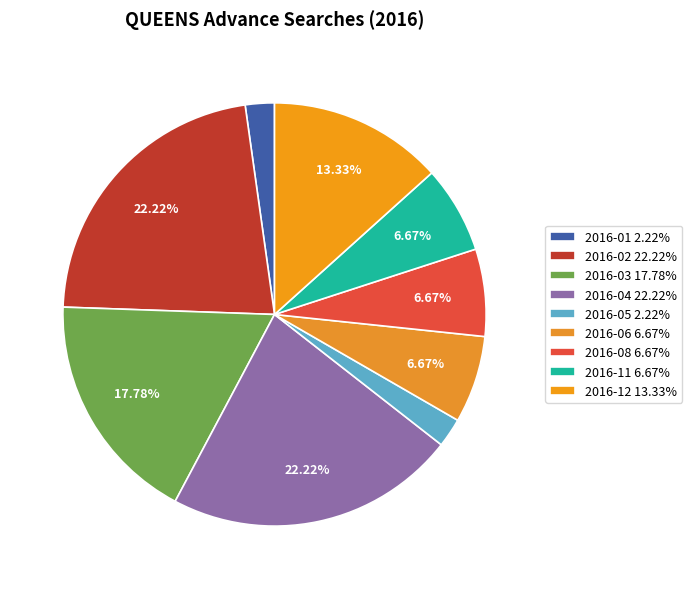

Does any single category account for the majority?

No